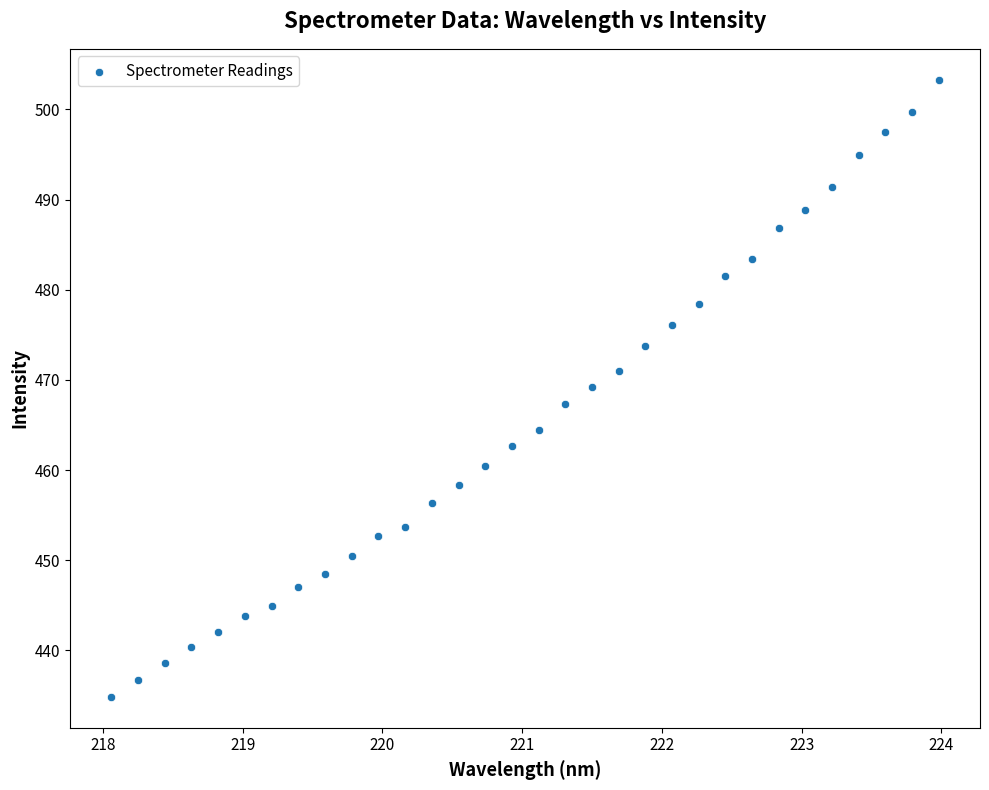

What is the range of Y values (max minus min)?

68.5